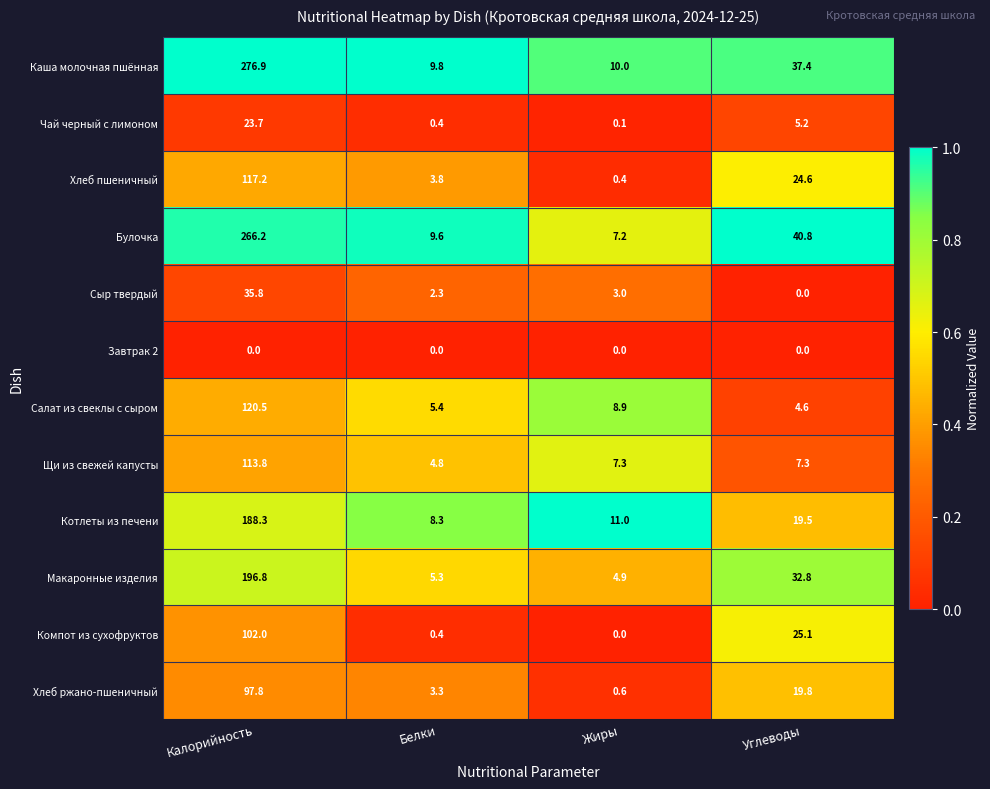

Which series has the largest total across all categories?

Каша молочная пшённая